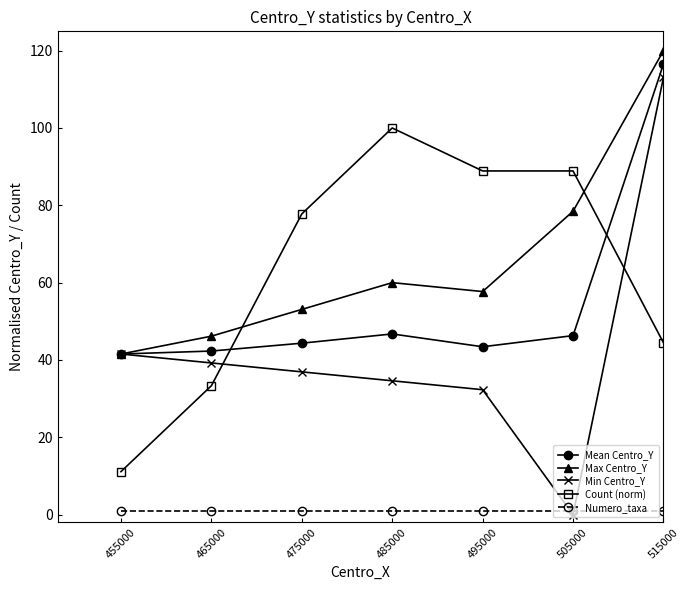

What is the total value across all series at 495000?

223.3